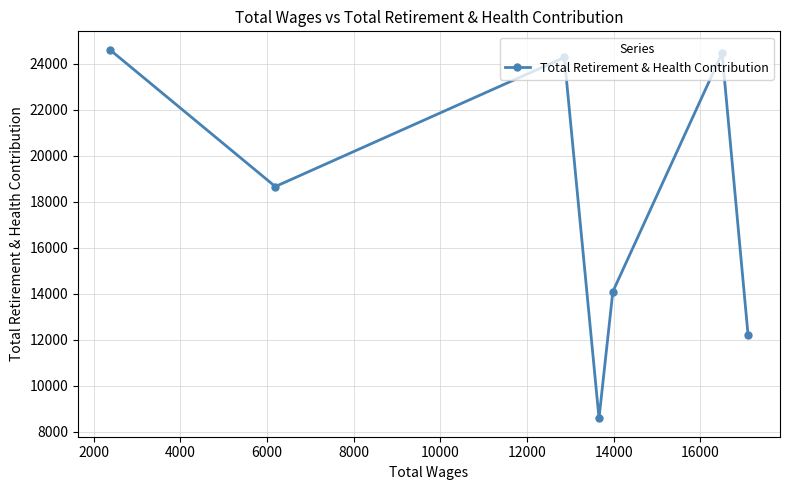

How many data points are above 18664?

3